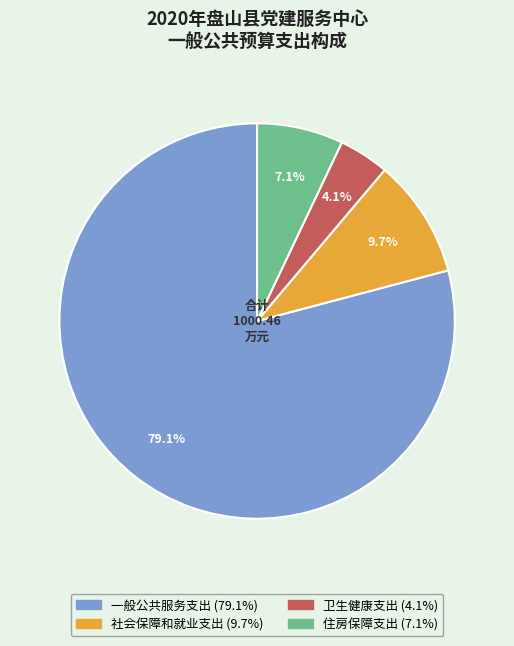

Which category accounts for the majority?

一般公共服务支出